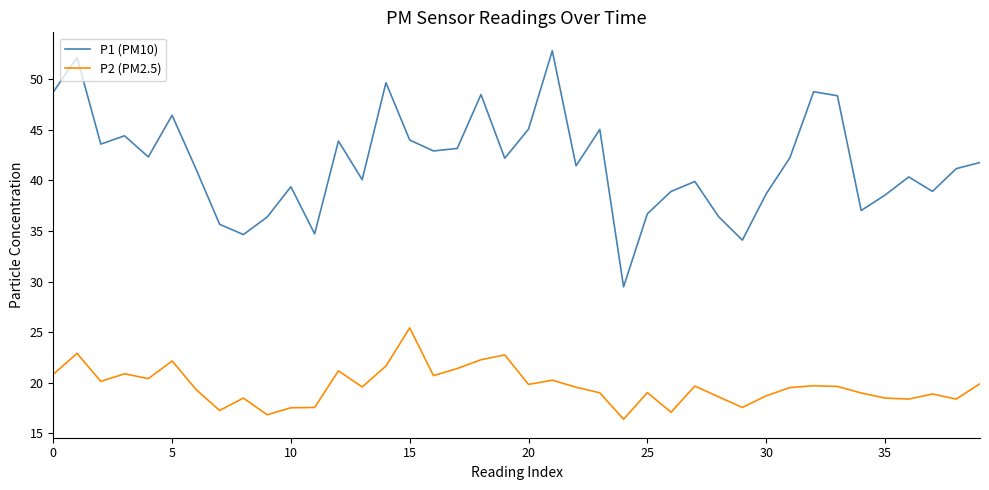

What is the difference between the maximum and minimum values in the P2 (PM2.5) series?

9.0